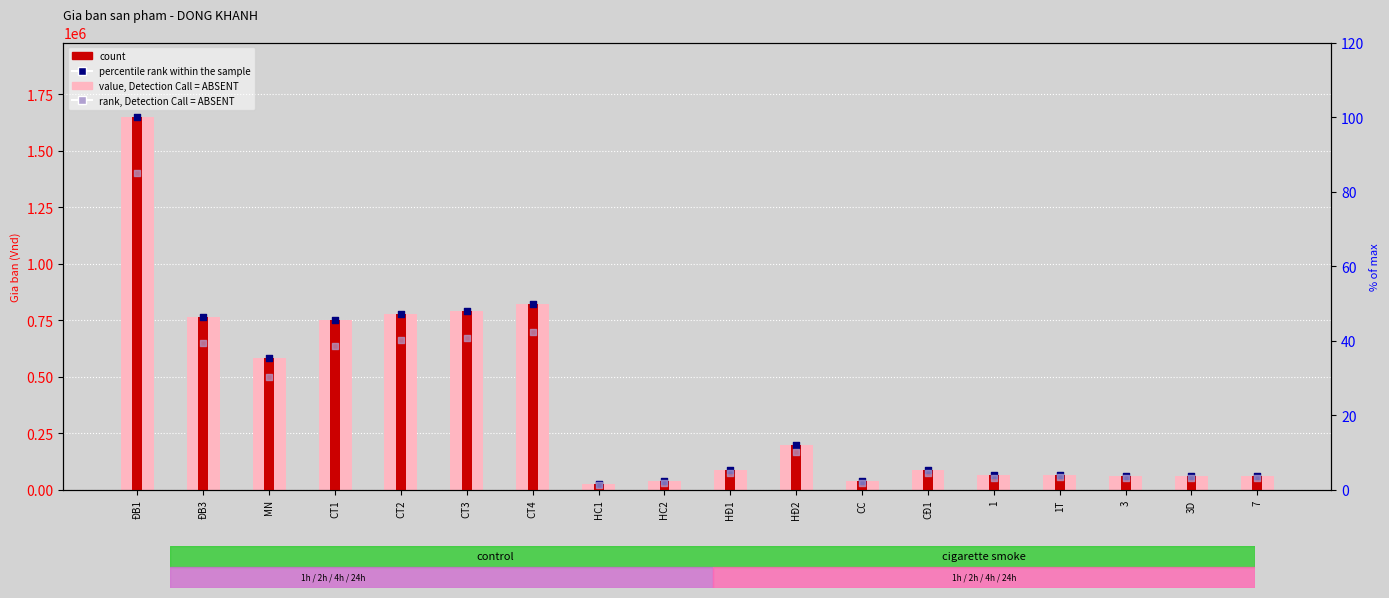

Which series has the widest spread of Y values?

value, Detection Call = ABSENT